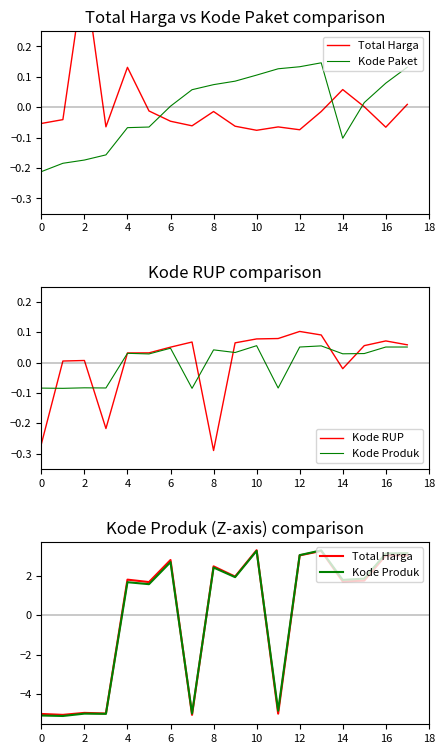

True or false: Kode Produk and Kode RUP intersect in this chart.

True